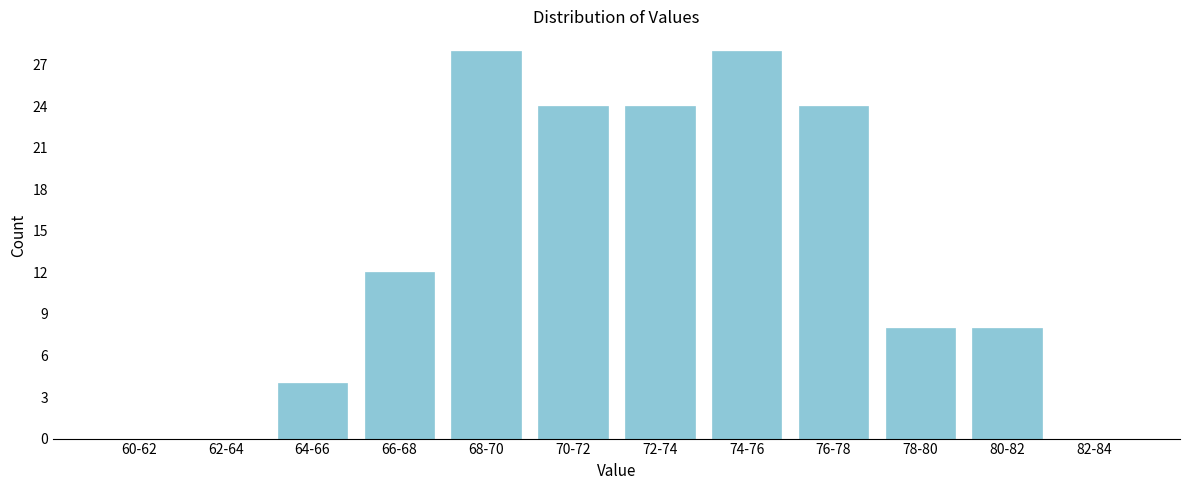

Reading left to right, list all the values displayed in this chart.

60-62=0	62-64=0	64-66=4	66-68=12	68-70=28	70-72=24	72-74=24	74-76=28	76-78=24	78-80=8	80-82=8	82-84=0